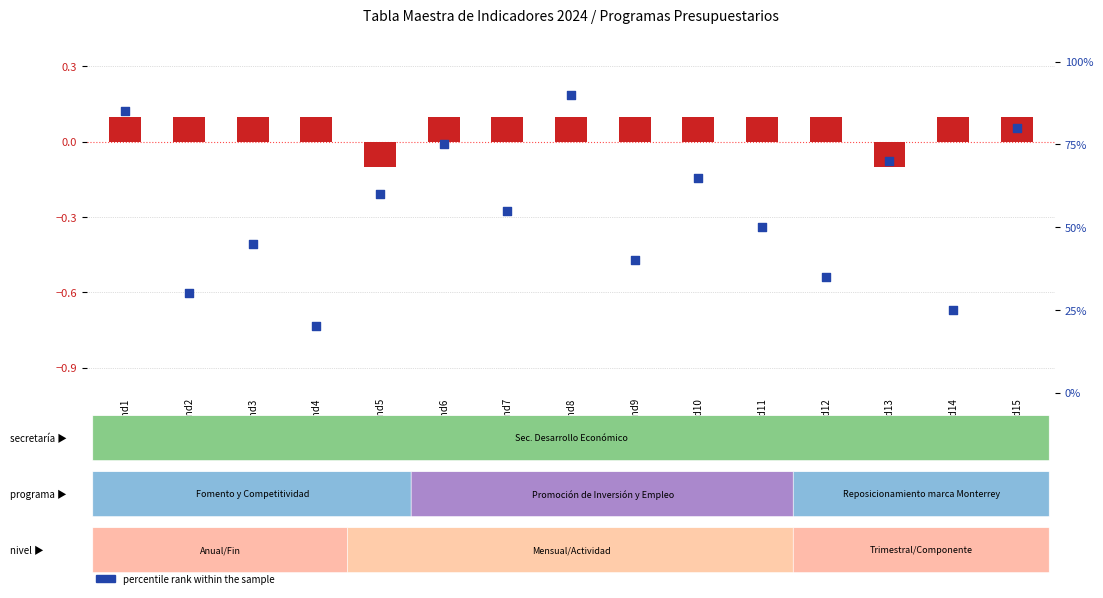

At which category is the sum across all series the highest?

Ind8